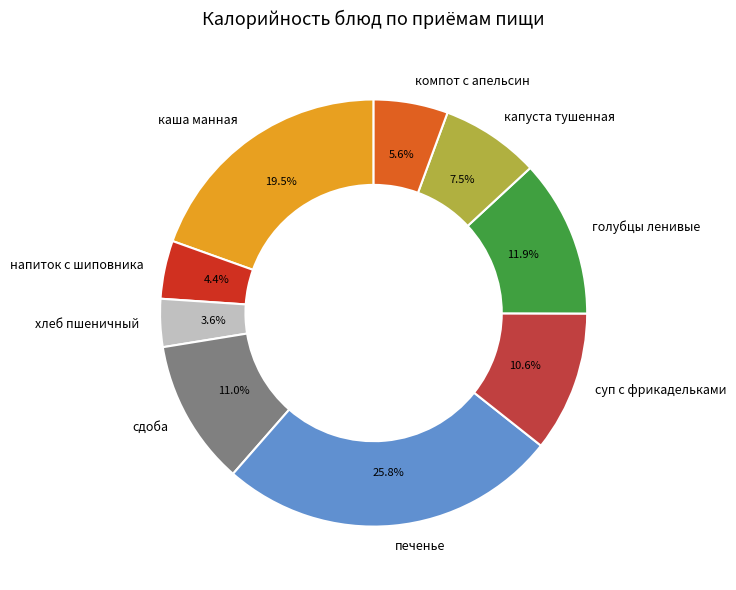

What portion of the pie excludes каша манная?

80.5%